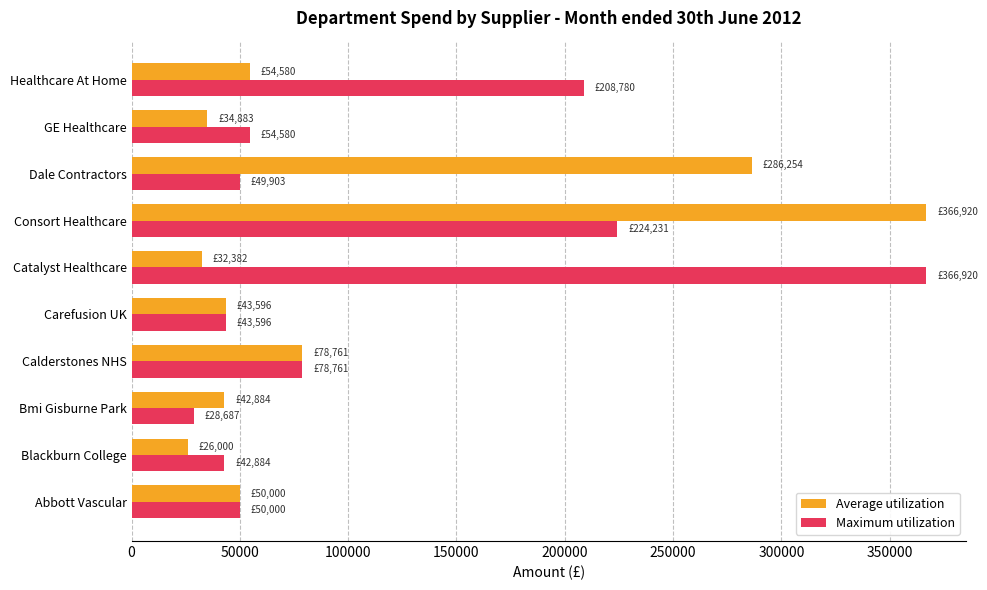

The Maximum utilization series shows 28687.0 at Bmi Gisburne Park. True or false?

True